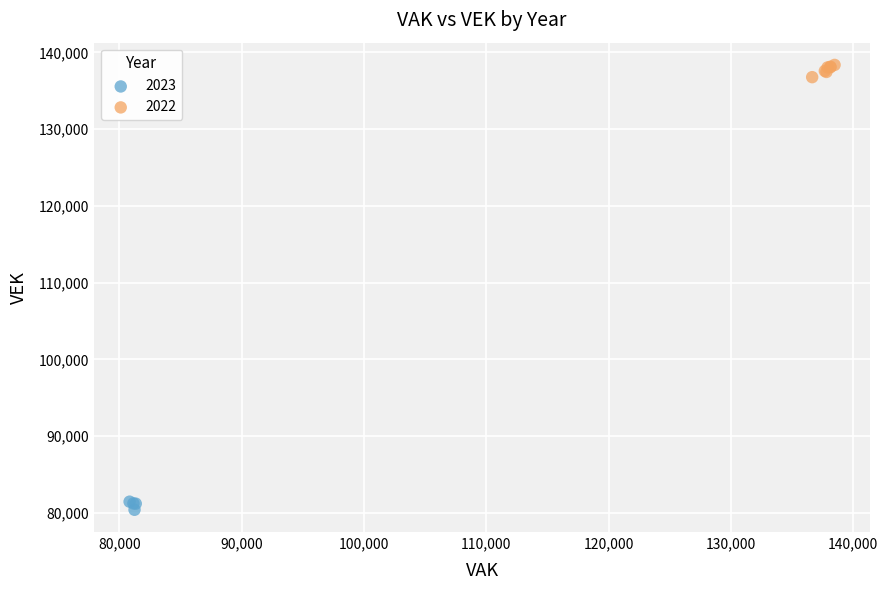

Which series has the widest spread of Y values?

2022